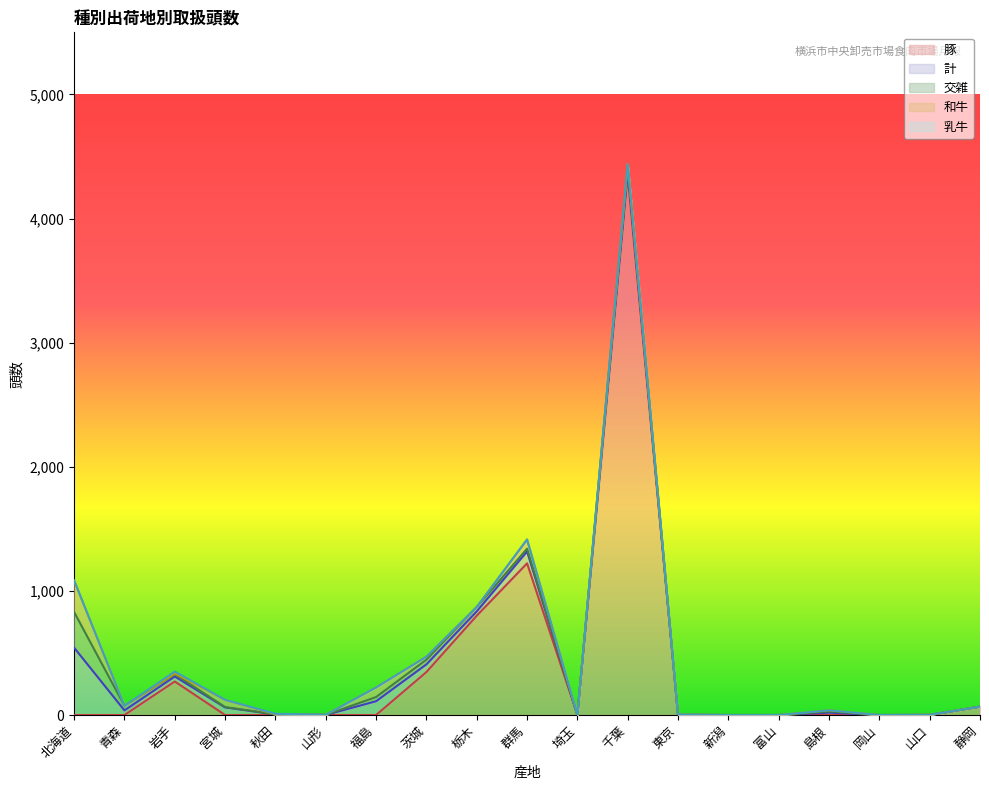

The value of 豚 at 岡山 is 0. True or false?

True